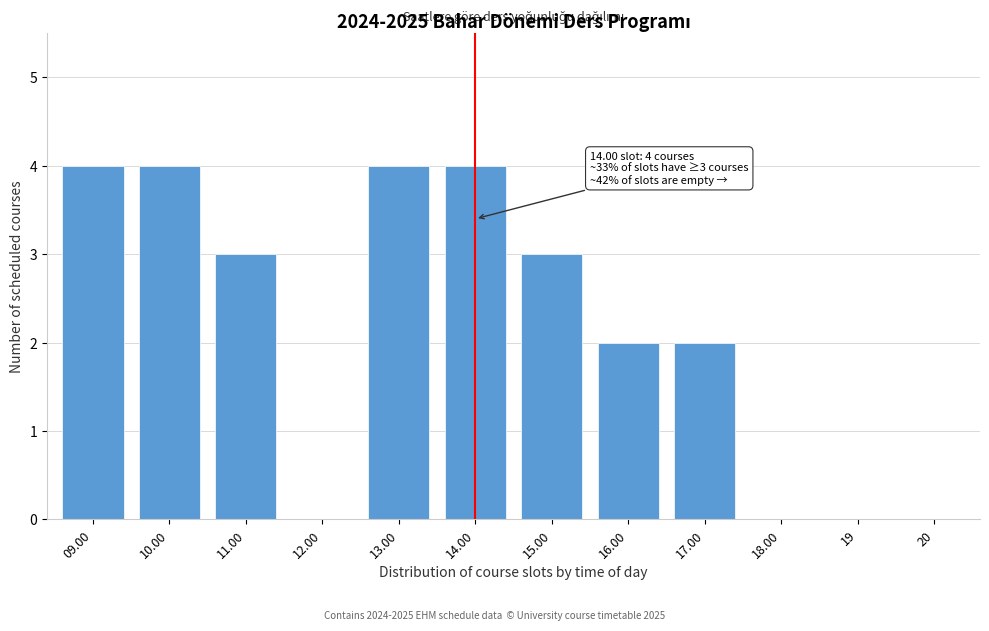

Reading right to left, extract all data points from this chart.

20=0	19=0	18.00=0	17.00=2	16.00=2	15.00=3	14.00=4	13.00=4	12.00=0	11.00=3	10.00=4	09.00=4